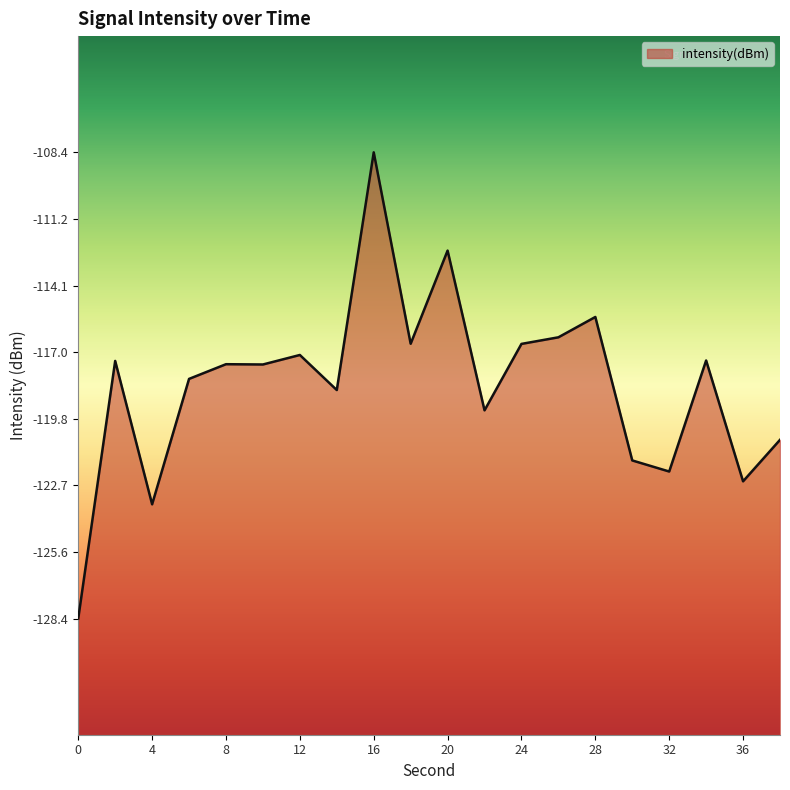

Reading right to left, transcribe all the data shown in this chart.

38=-120.8	36=-122.5	34=-117.3	32=-122.1	30=-121.6	28=-115.5	26=-116.3	24=-116.6	22=-119.5	20=-112.6	18=-116.6	16=-108.4	14=-118.6	12=-117.1	10=-117.5	8=-117.5	6=-118.1	4=-123.5	2=-117.4	0=-128.4